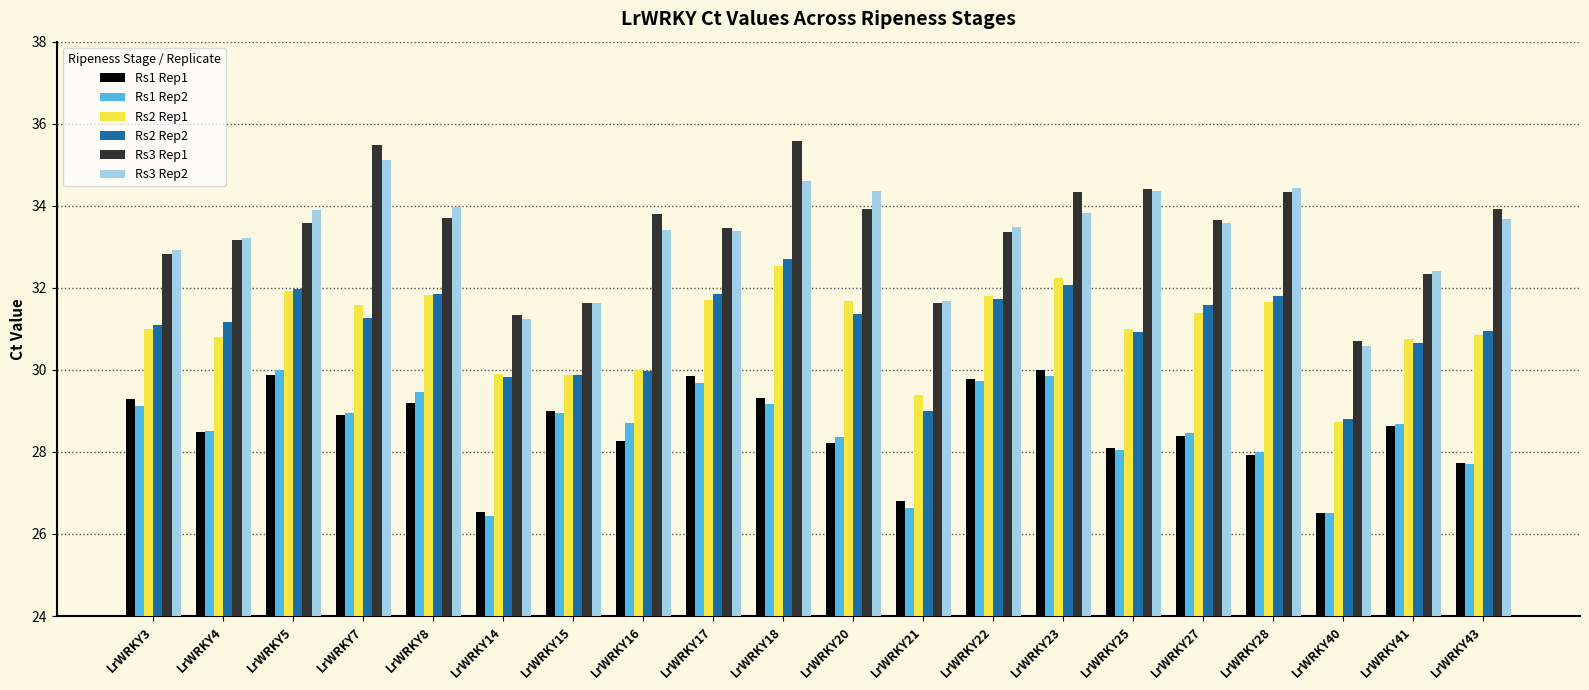

How many distinct data groups are displayed?

6